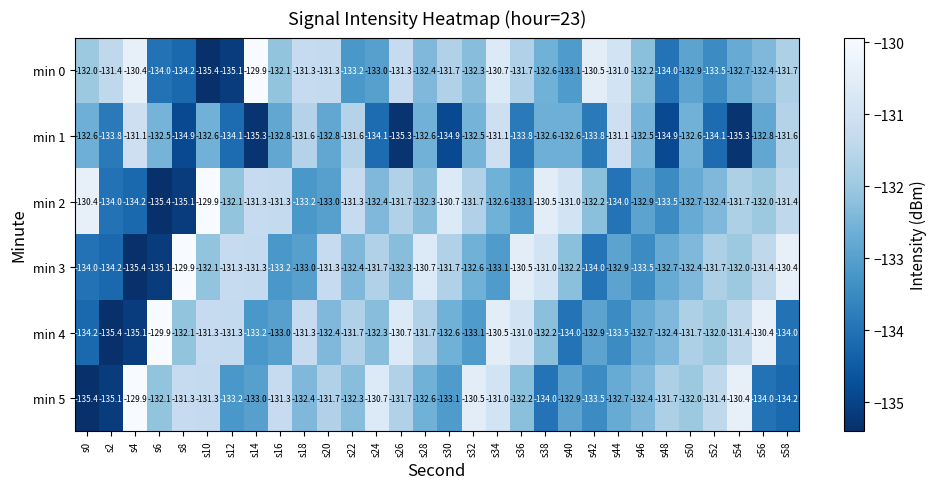

Where is min 4 nearest to the value -132?

s52